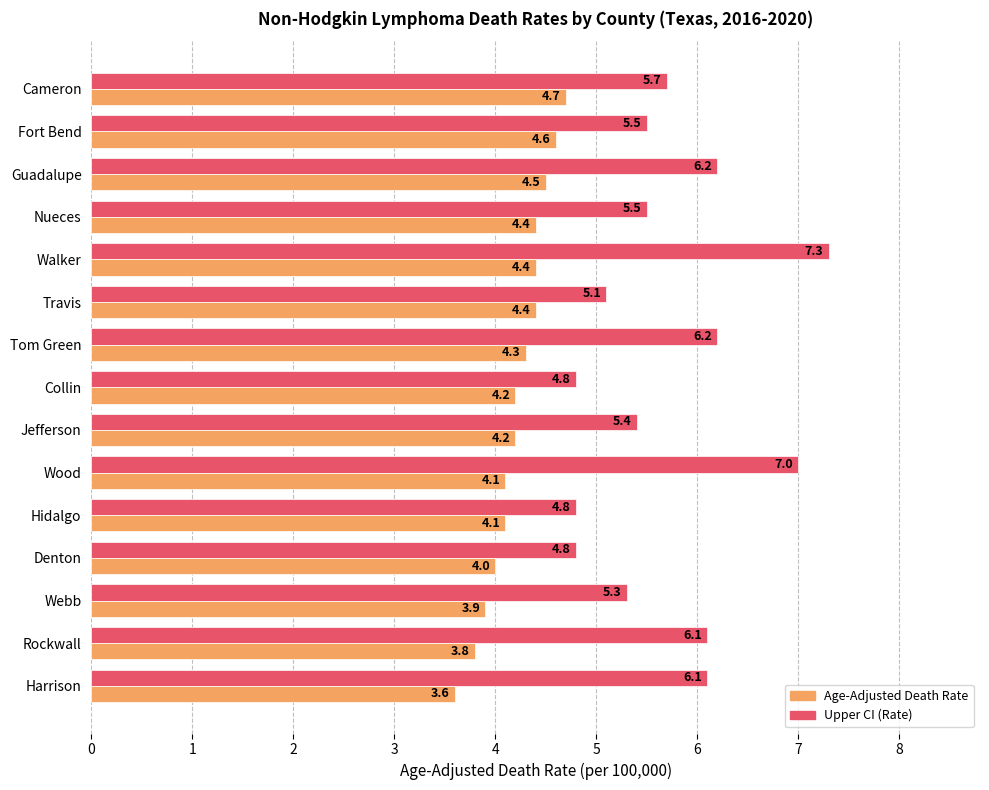

Between Rockwall and Cameron, which series saw the biggest shift?

Age-Adjusted Death Rate